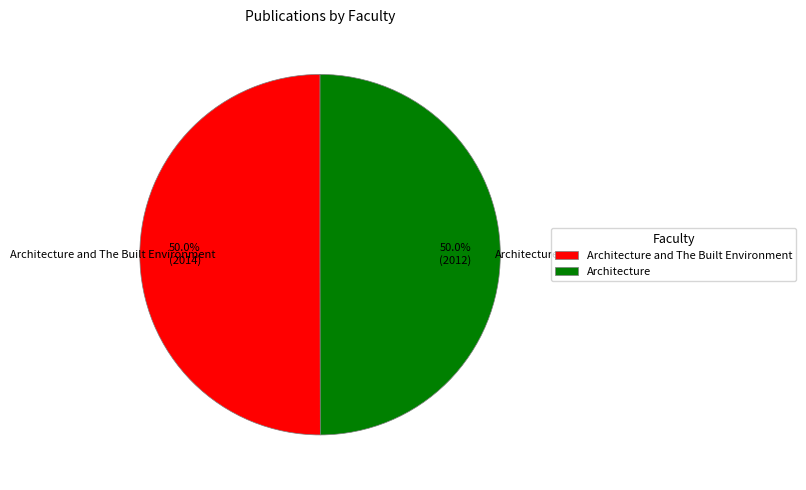

Combined, what portion of the pie is Architecture and Architecture and The Built Environment?

100.0%